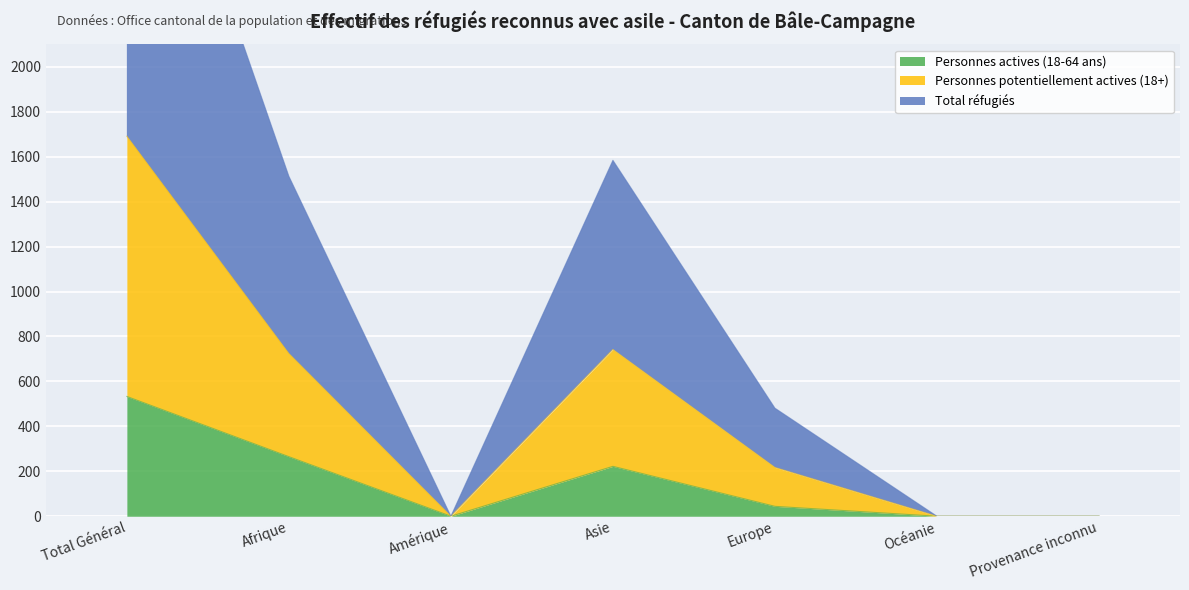

Which category has the lowest value in the Personnes potentiellement actives (18+) series?

Amérique